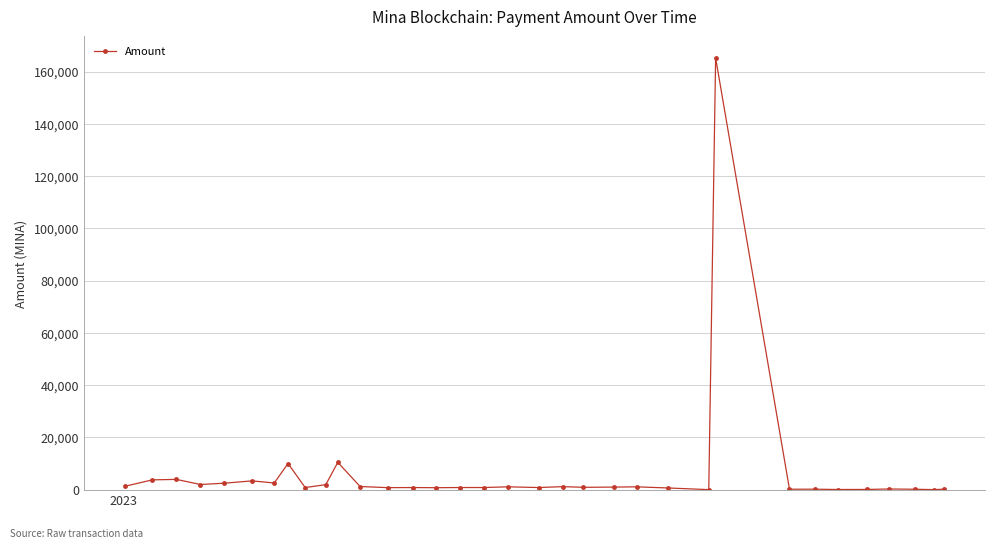

What is the value of the 17th point from the left?

809.3